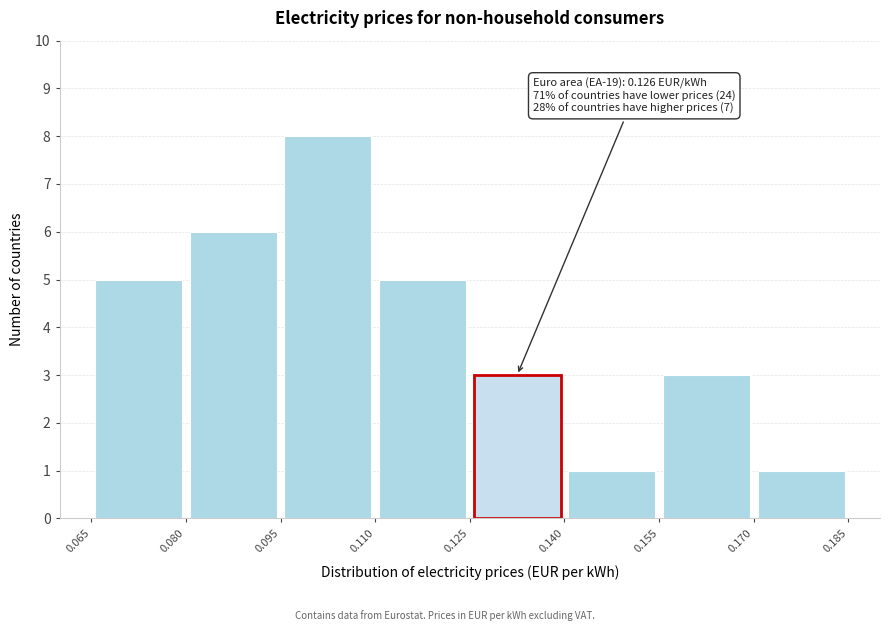

Over which range of the x-axis is the bar tallest?

0.095 to 0.110